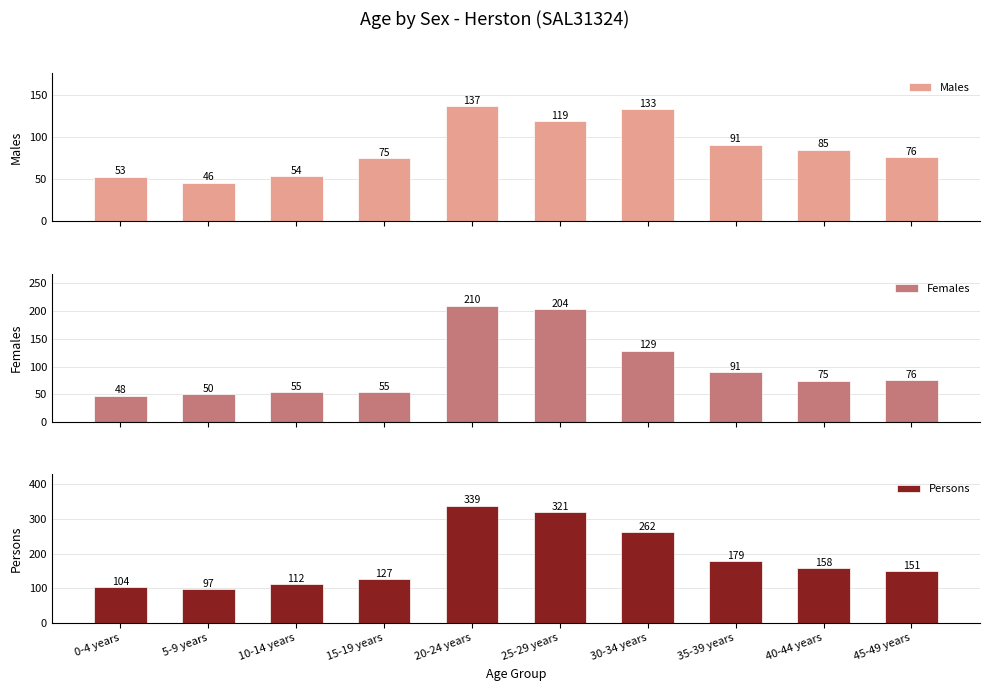

At 20-24 years, list the series in order from smallest to largest.

Males, Females, Persons